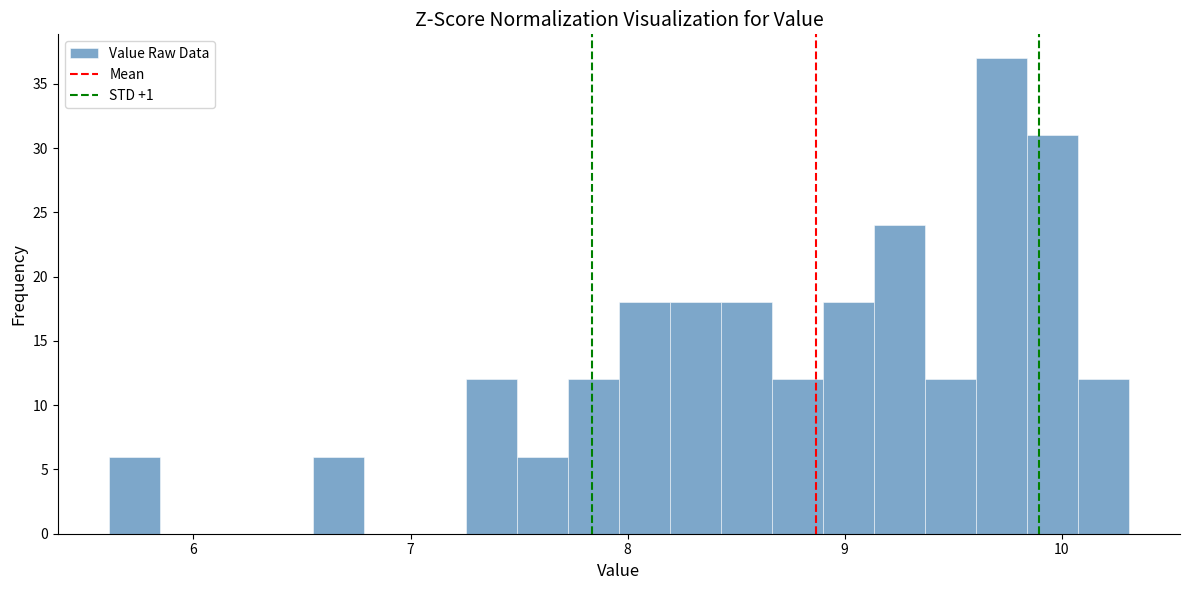

Read against the x-axis, roughly where is the centre of the tallest bar?

9.7